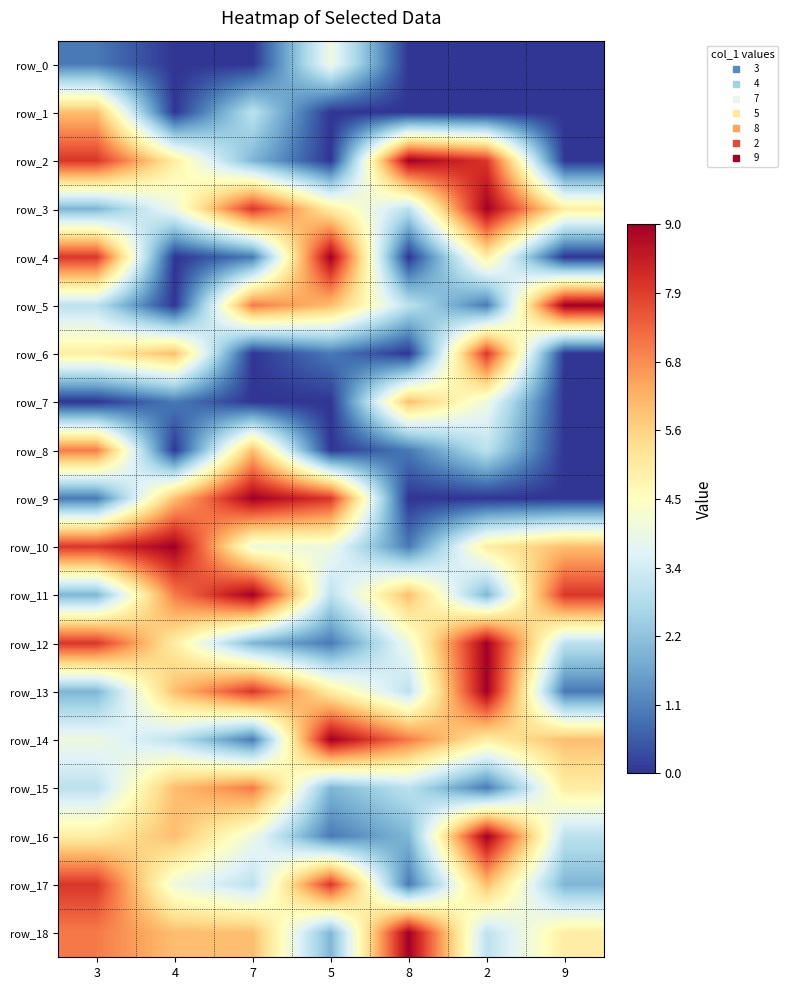

What is the sum of the row_5 values at 9 and 8?

12